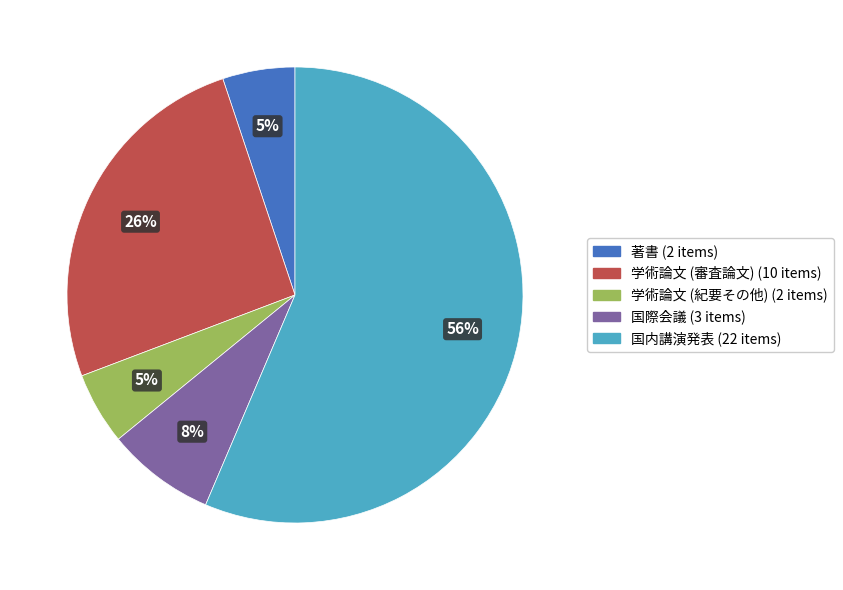

How many segments does this pie chart have?

5